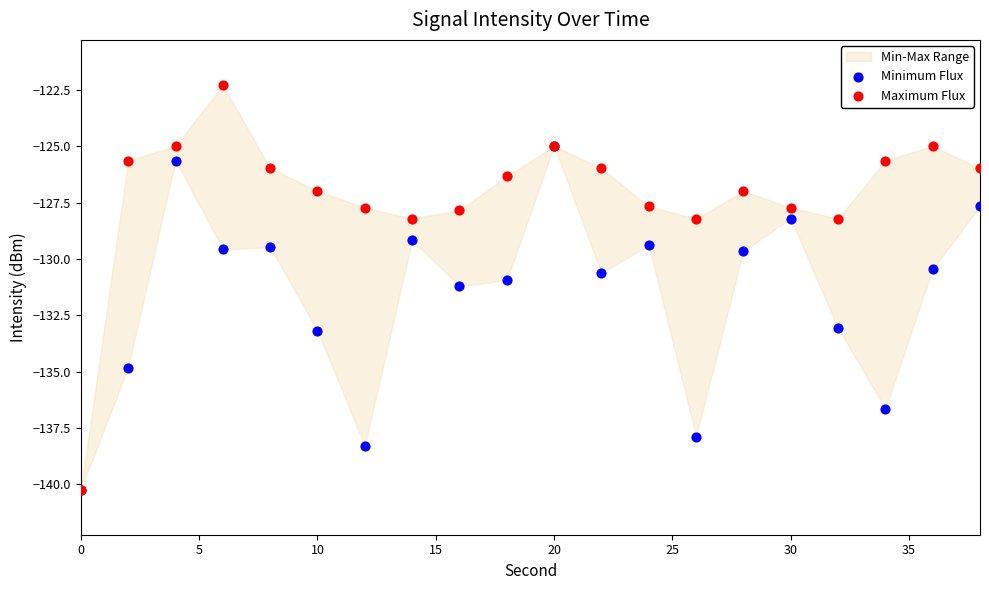

Which series contains the highest Y value?

Maximum Flux